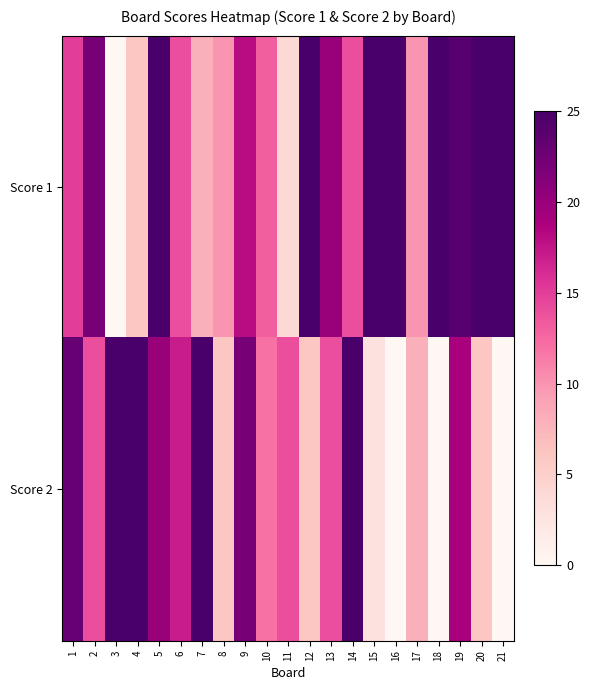

What is the total value across all series at 21?

25